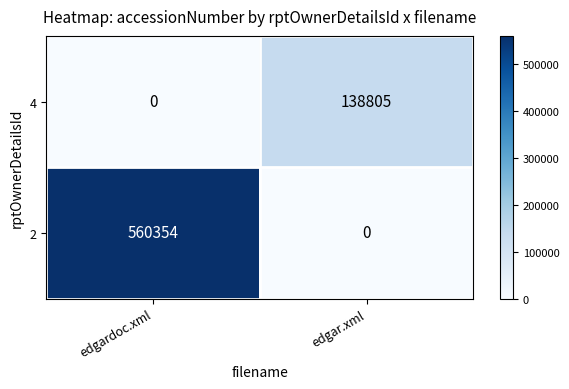

What is the spread (max minus min) of values at edgardoc.xml?

560354